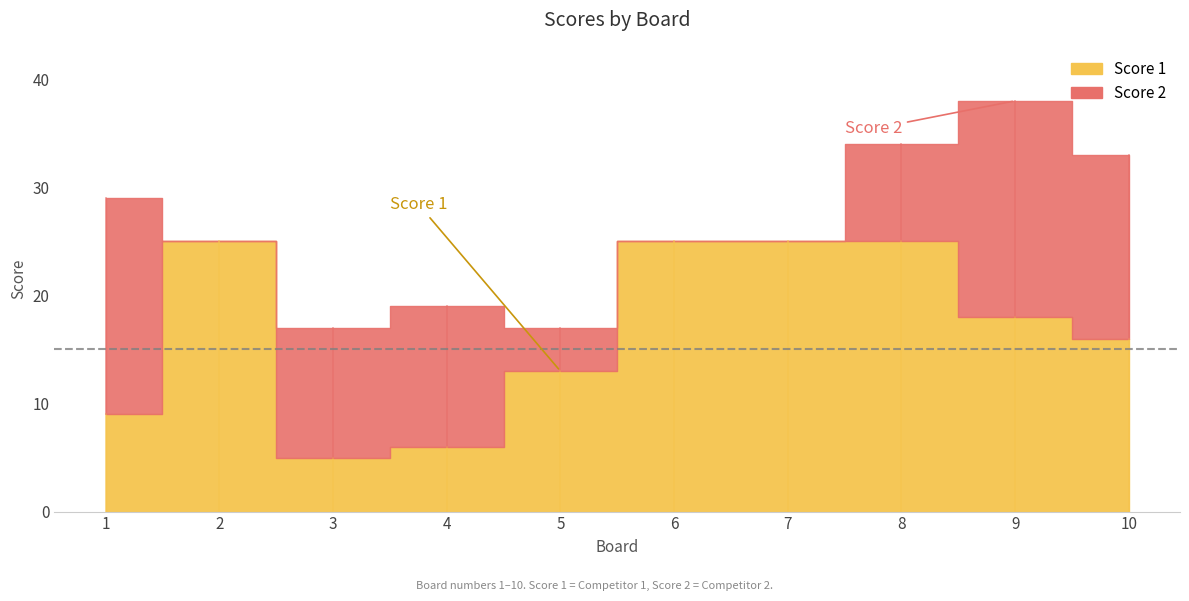

The Score 2 series shows -8 at 7. True or false?

False